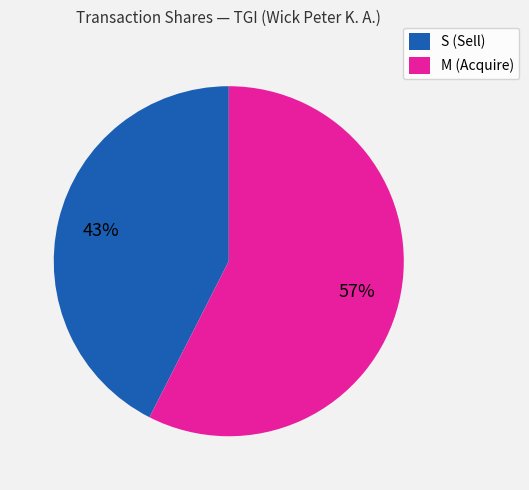

Rank the categories by value from highest to lowest.

M (Acquire), S (Sell)